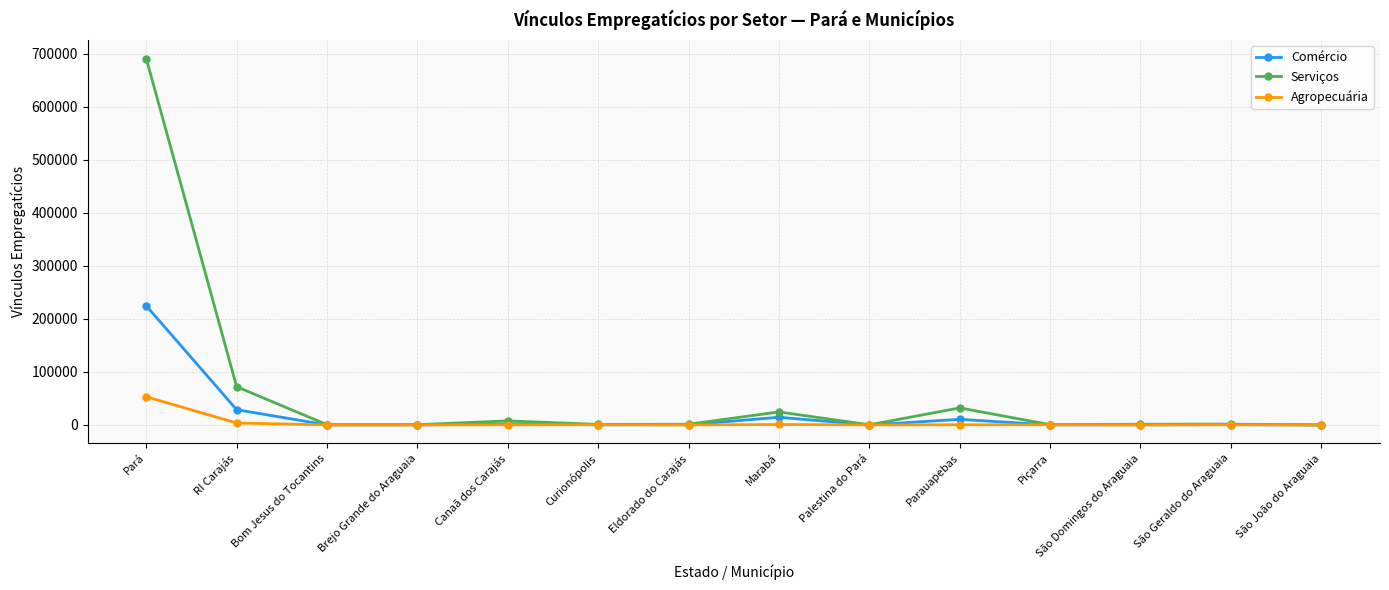

True or false: Comércio has more than 1 interior local peaks.

True